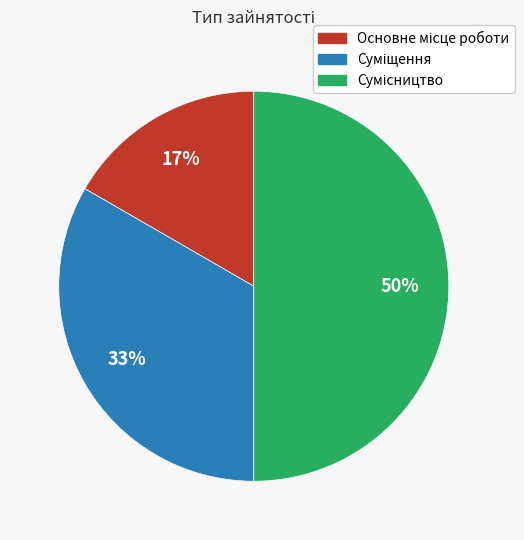

To the nearest percent, what is the difference between the largest and smallest slice percentages?

33%